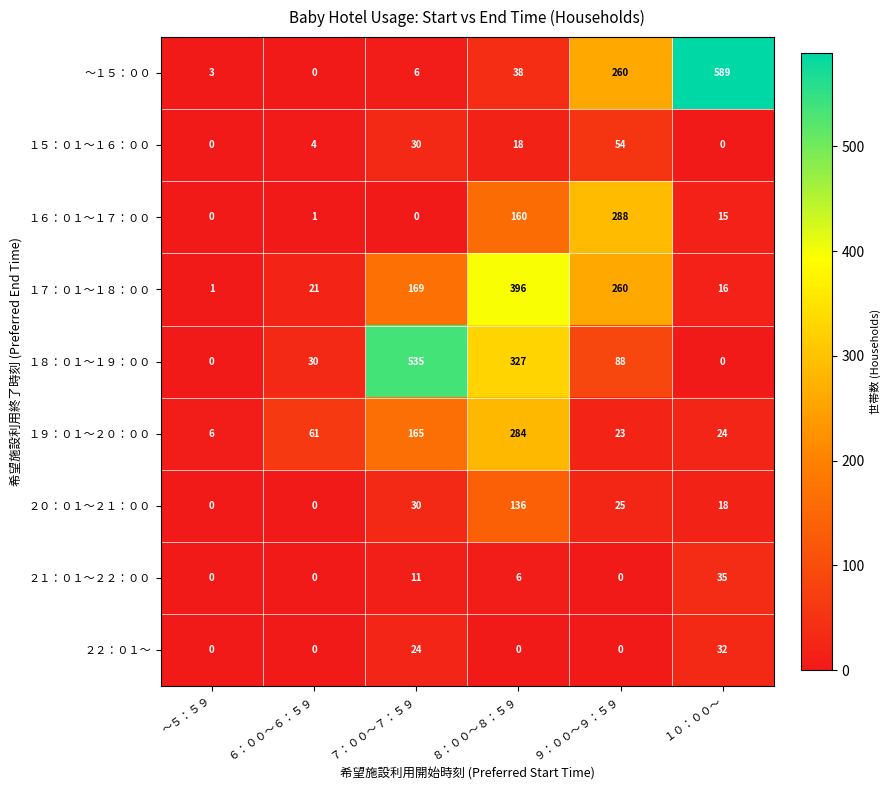

What is the difference between the second highest and second lowest values in the １６：０１～１７：００ series?

160